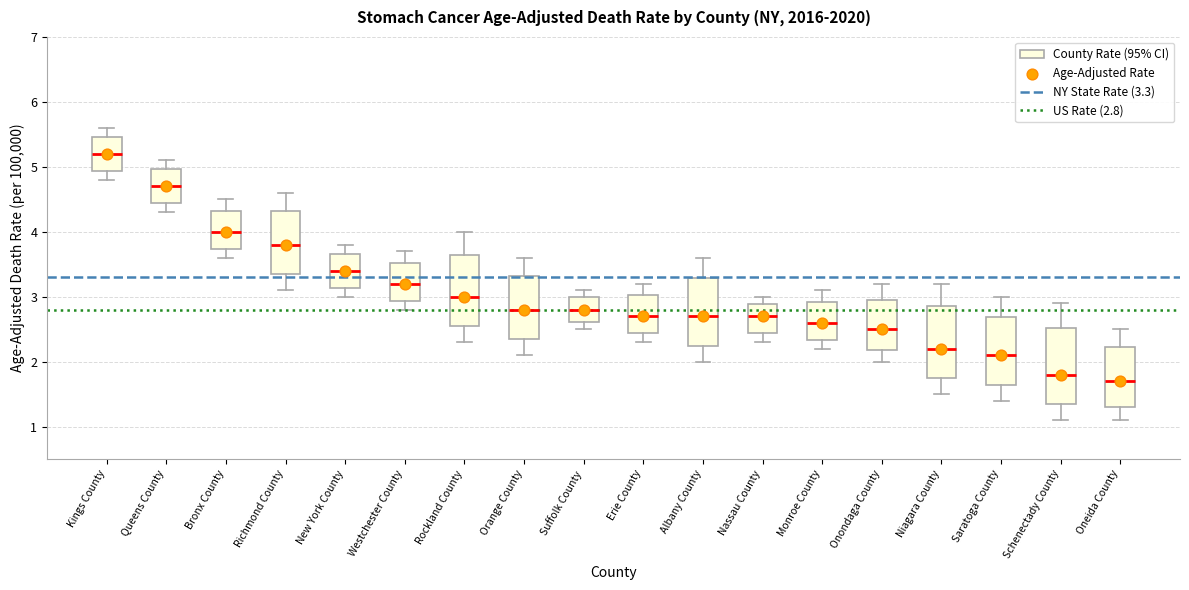

Reading left to right, read every box against the y-axis: the position of its median line, the range the box covers, and the ends of its whiskers. The values are not printed on the chart, so give them approximately, as read against the axis.

Kings County: median 5.2, box 4.9 to 5.5, whiskers 4.8 to 5.6
Queens County: median 4.7, box 4.4 to 5.0, whiskers 4.3 to 5.1
Bronx County: median 4.0, box 3.7 to 4.3, whiskers 3.6 to 4.5
Richmond County: median 3.8, box 3.3 to 4.3, whiskers 3.1 to 4.6
New York County: median 3.4, box 3.1 to 3.7, whiskers 3.0 to 3.8
Westchester County: median 3.2, box 2.9 to 3.5, whiskers 2.8 to 3.7
Rockland County: median 3.0, box 2.5 to 3.7, whiskers 2.3 to 4.0
Orange County: median 2.8, box 2.3 to 3.3, whiskers 2.1 to 3.6
Suffolk County: median 2.8, box 2.6 to 3.0, whiskers 2.5 to 3.1
Erie County: median 2.7, box 2.4 to 3.0, whiskers 2.3 to 3.2
Albany County: median 2.7, box 2.2 to 3.3, whiskers 2.0 to 3.6
Nassau County: median 2.7, box 2.4 to 2.9, whiskers 2.3 to 3.0
Monroe County: median 2.6, box 2.3 to 2.9, whiskers 2.2 to 3.1
Onondaga County: median 2.5, box 2.2 to 3.0, whiskers 2.0 to 3.2
Niagara County: median 2.2, box 1.7 to 2.9, whiskers 1.5 to 3.2
Saratoga County: median 2.1, box 1.6 to 2.7, whiskers 1.4 to 3.0
Schenectady County: median 1.8, box 1.3 to 2.5, whiskers 1.1 to 2.9
Oneida County: median 1.7, box 1.3 to 2.2, whiskers 1.1 to 2.5